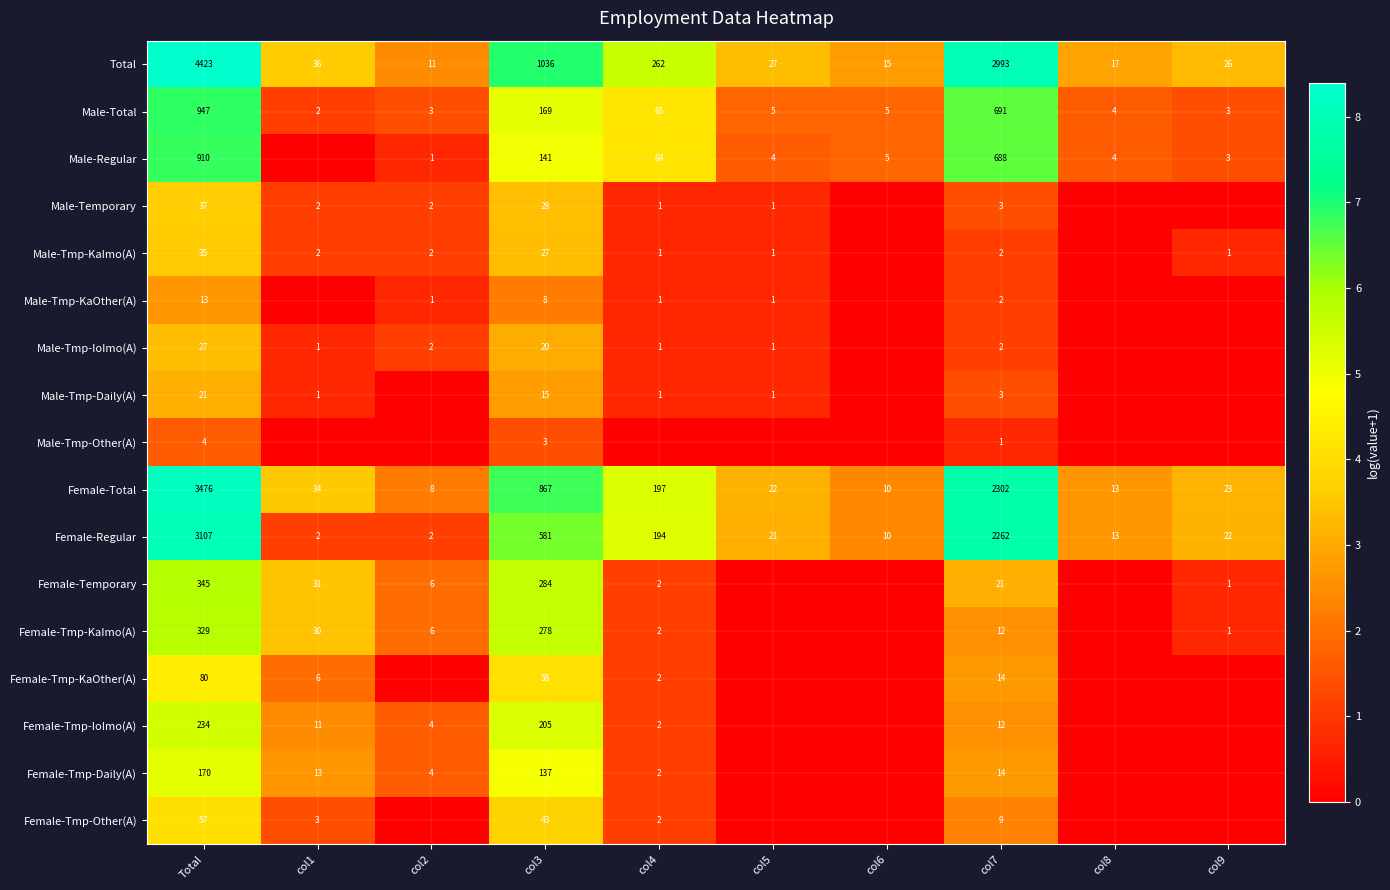

What is the difference between the highest and lowest values at col9?

3.3